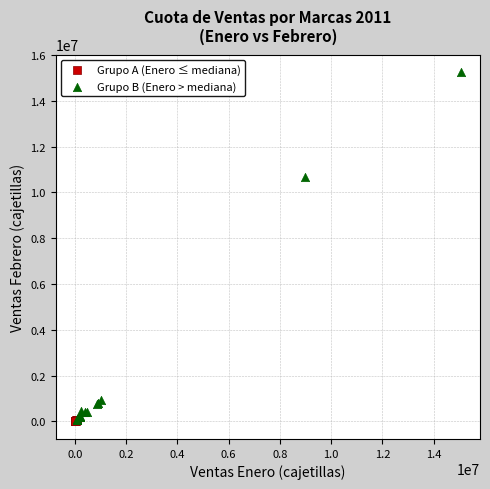

Which series reaches the maximum Y coordinate?

Grupo B (Enero > mediana)